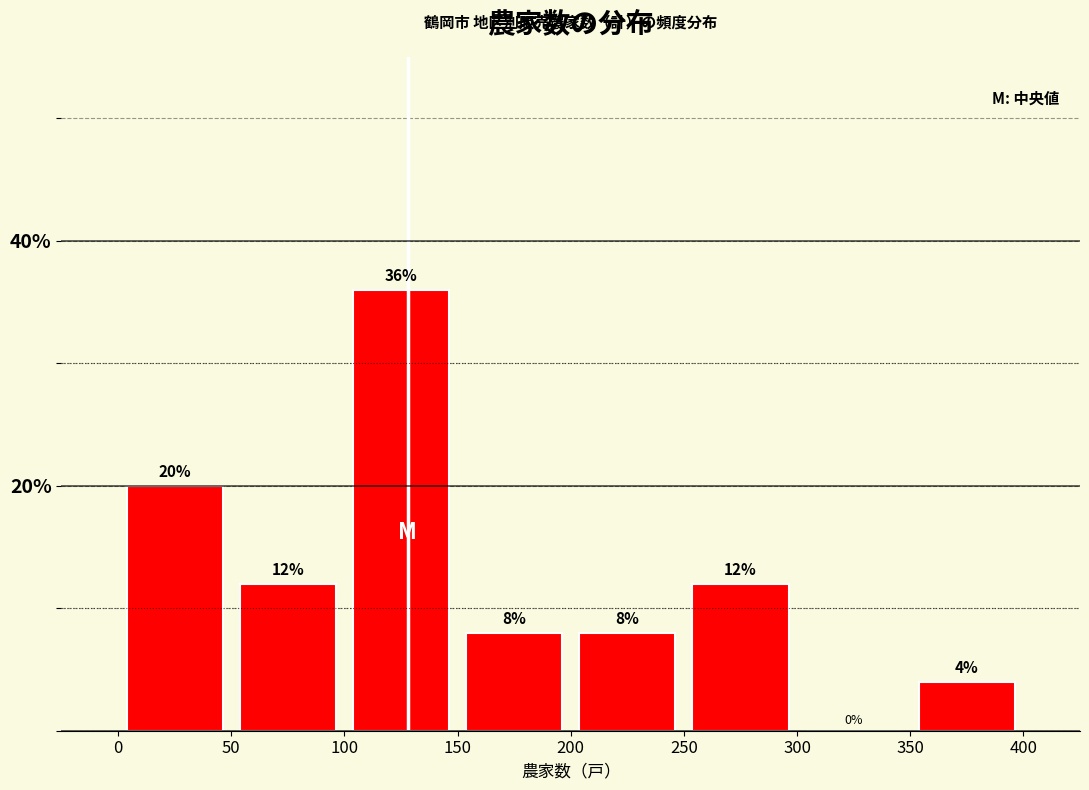

Which range on the x-axis has the tallest bar?

100 to 150